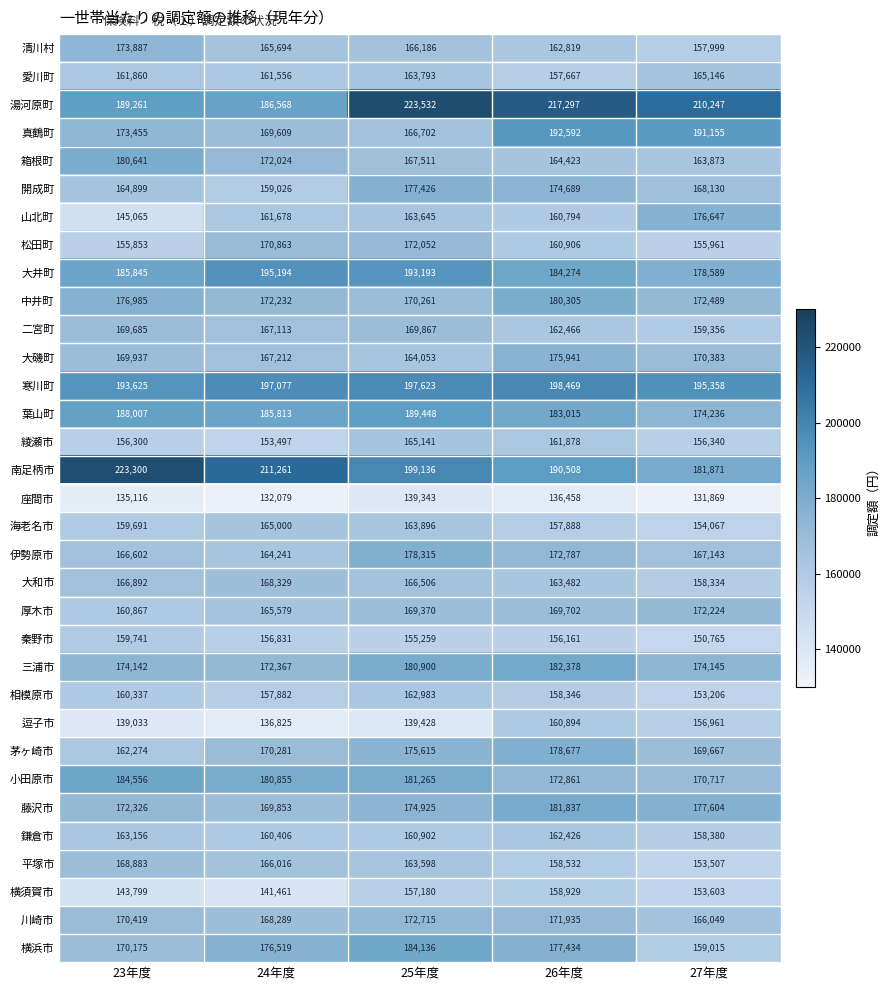

The 三浦市 series shows 75107 at 27年度. True or false?

False